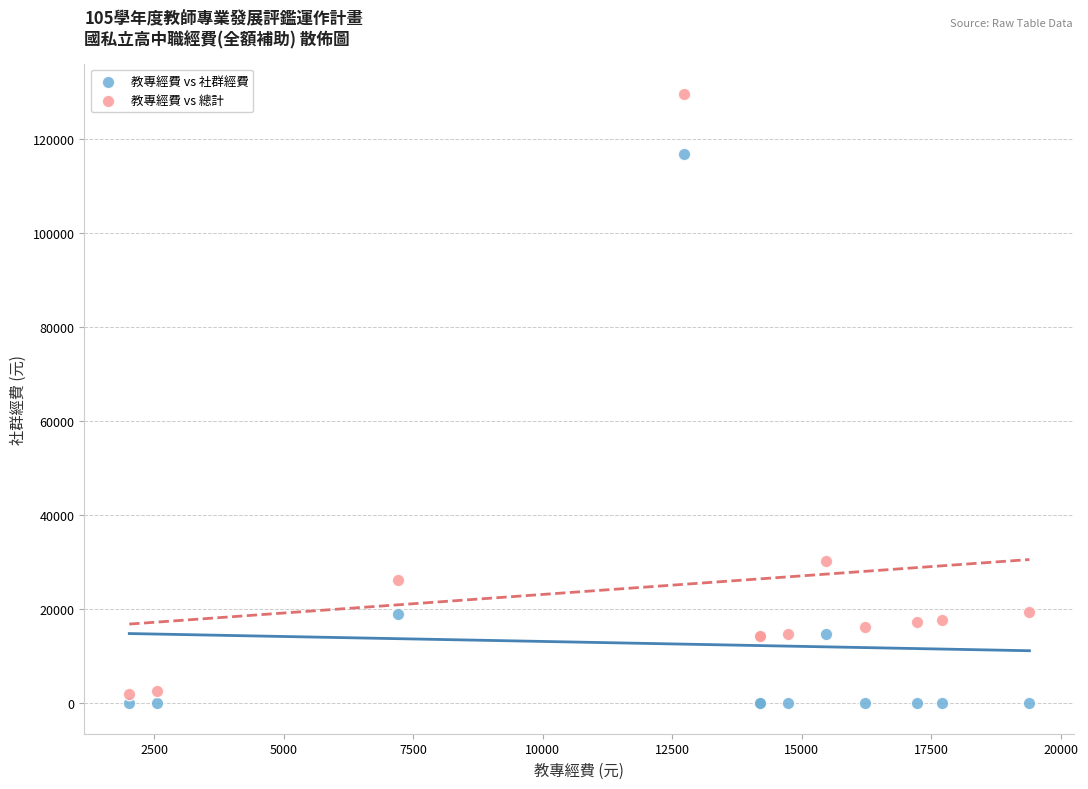

Which series has the widest spread of Y values?

教專經費 vs 總計